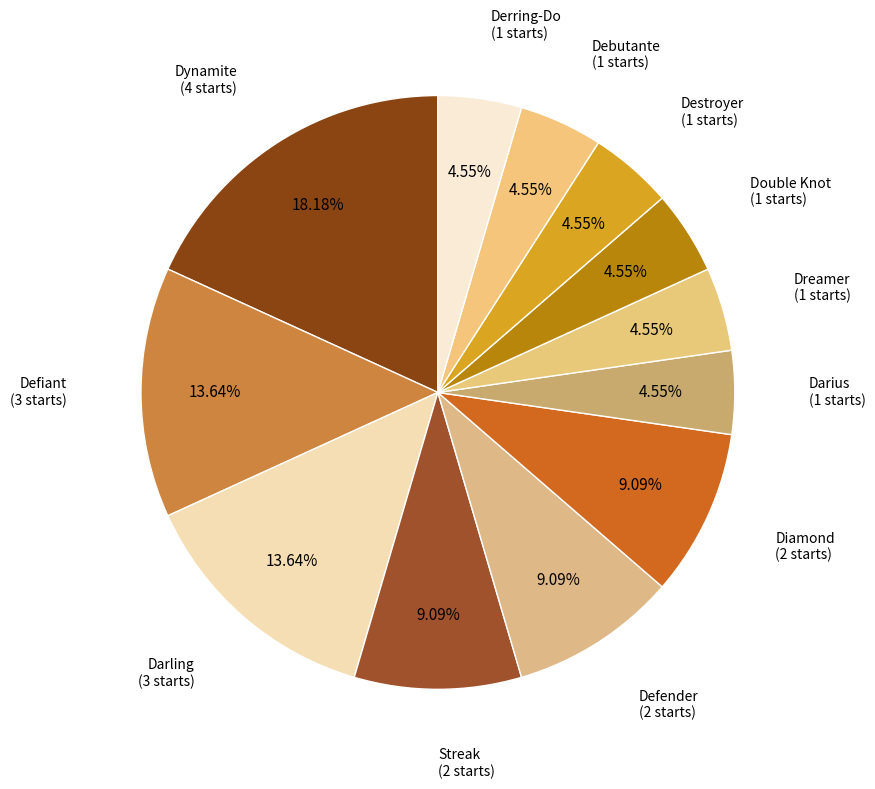

Which category has the smallest portion of the pie?

Darius